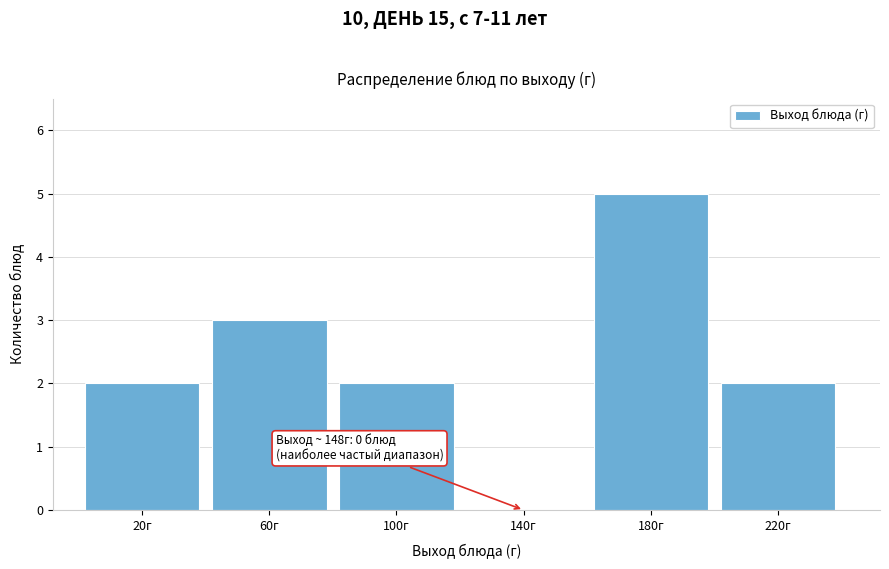

Reading right to left, what are all the values shown in this chart?

220г=2	180г=5	140г=0	100г=2	60г=3	20г=2